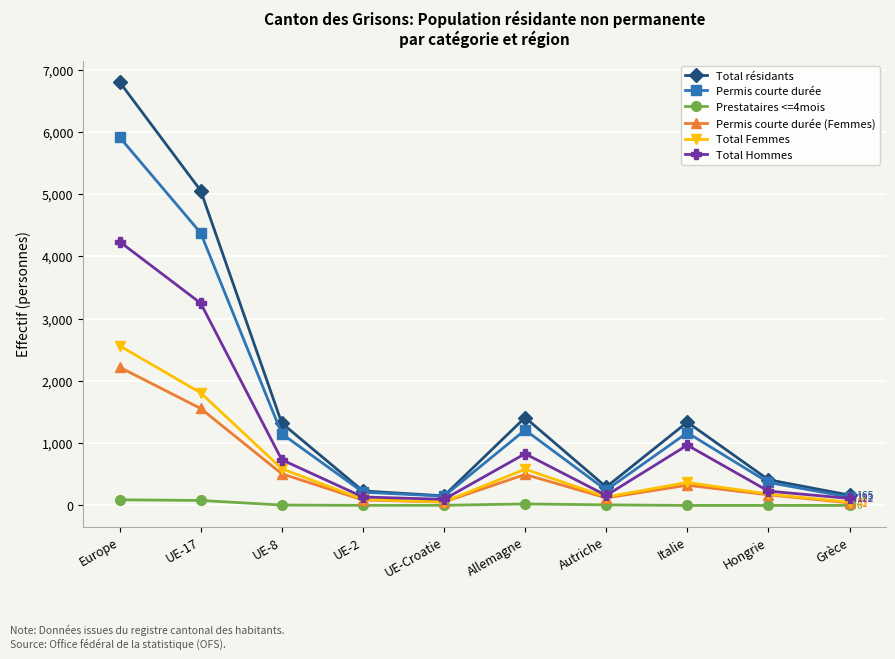

Read the Permis courte durée value at Autriche, to the nearest 10.

250